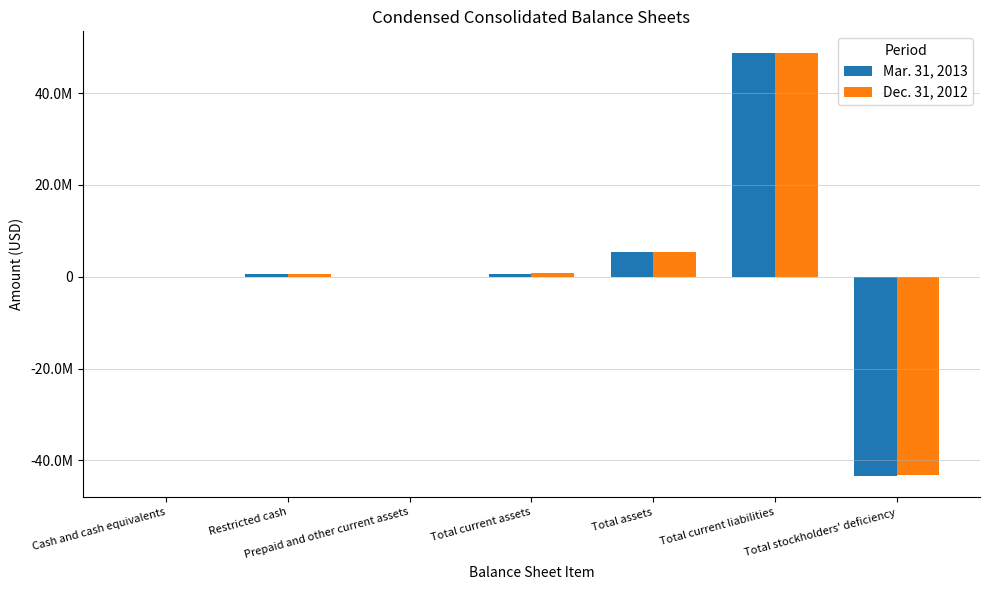

Reading right to left, what are all the values shown in this chart?

Mar. 31, 2013: Total stockholders' deficiency=-43420934	Total current liabilities=48834085	Total assets=5413151	Total current assets=696151	Prepaid and other current assets=18378	Restricted cash=676516	Cash and cash equivalents=1257
Dec. 31, 2012: Total stockholders' deficiency=-43297933	Total current liabilities=48748051	Total assets=5450118	Total current assets=733118	Prepaid and other current assets=22072	Restricted cash=675997	Cash and cash equivalents=35049